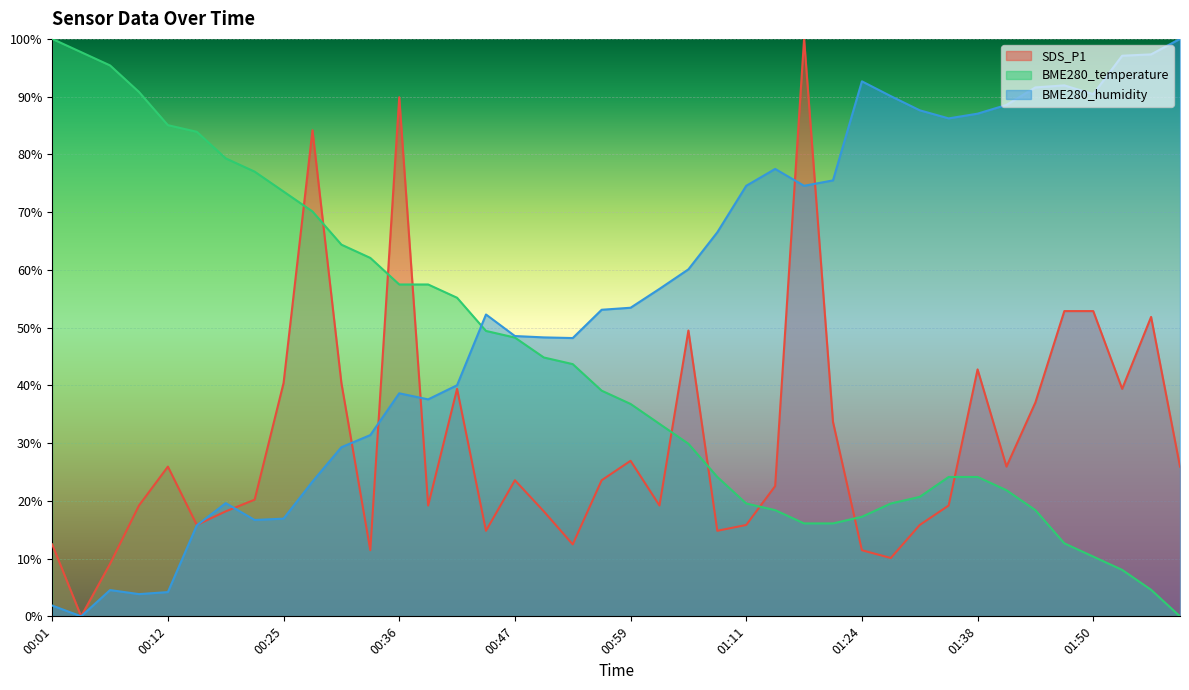

How many interior local peaks does the BME280_humidity series have?

7